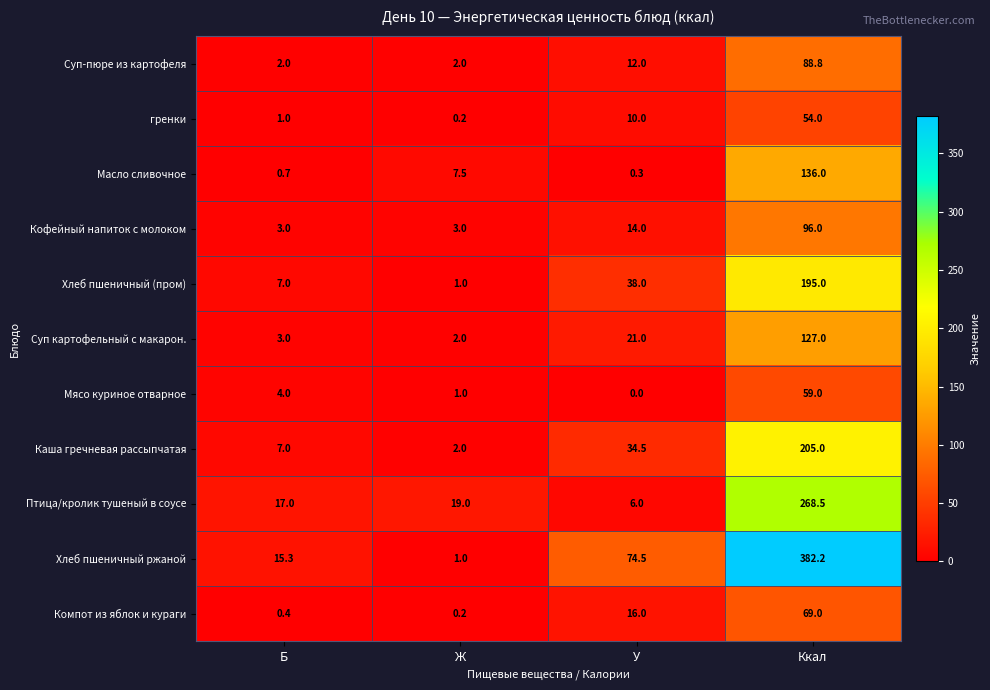

At which category does the chart reach its minimum across all series?

У